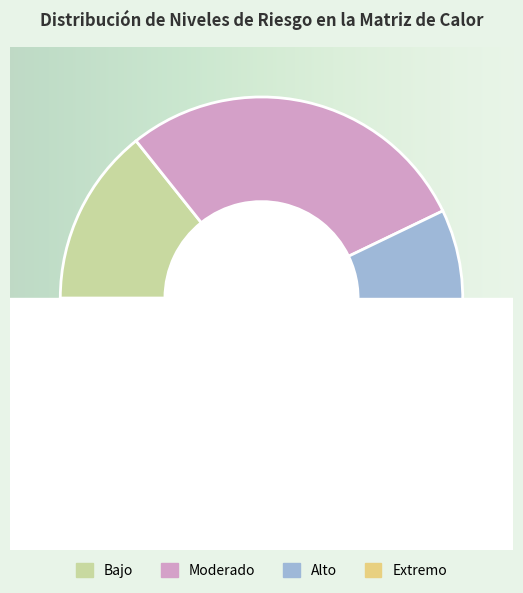

What is the change in value from Bajo to Moderado?

+5